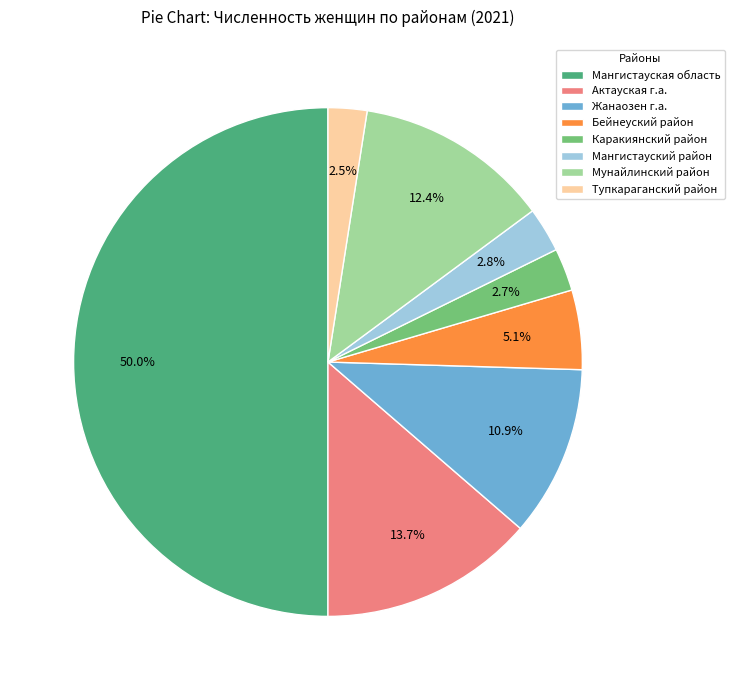

How many slices are in this pie chart?

8